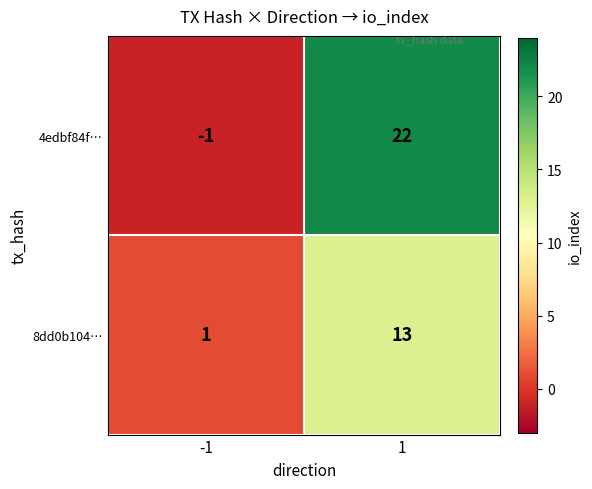

Between -1 and 1, which series saw the biggest shift?

4edbf84f…